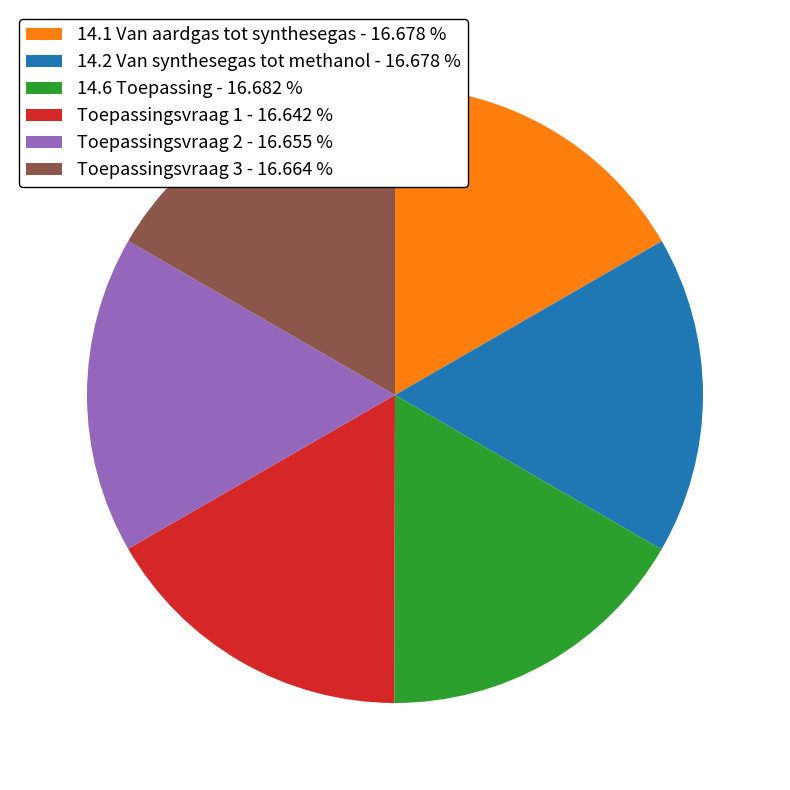

Approximately how many times larger is the value at 14.1 Van aardgas tot synthesegas - 16.678 % compared to 14.6 Toepassing - 16.682 %?

1.0